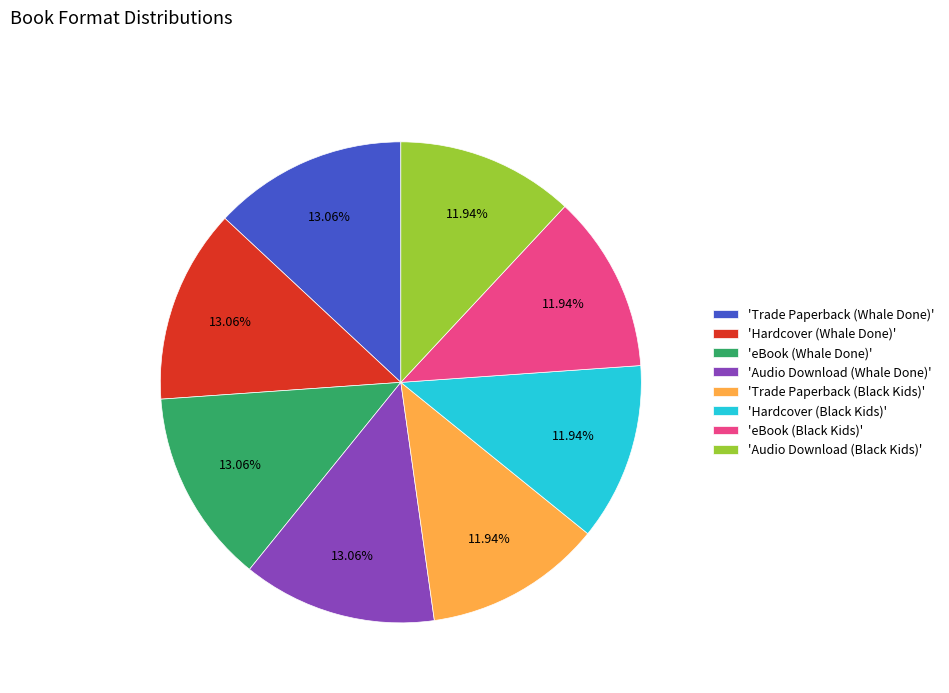

Is there a majority slice in this chart?

No